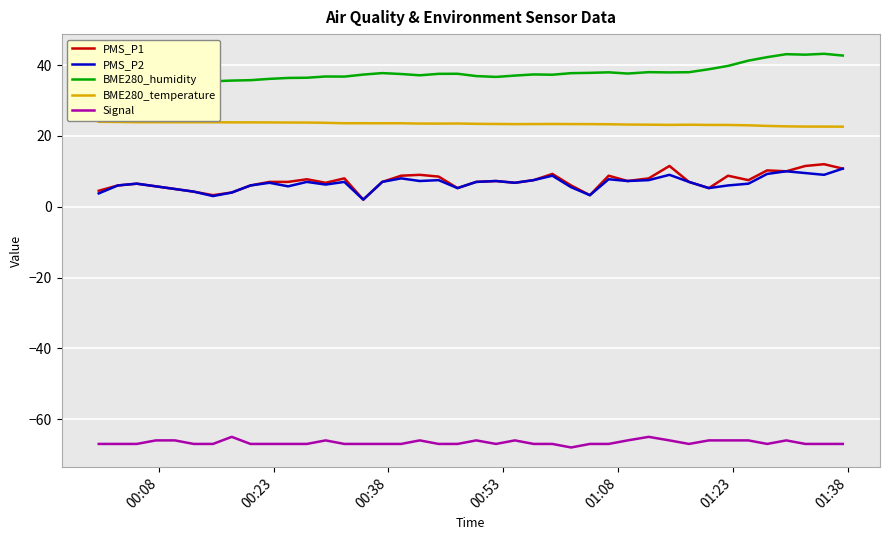

True or false: PMS_P1 and BME280_temperature cross at least once.

False